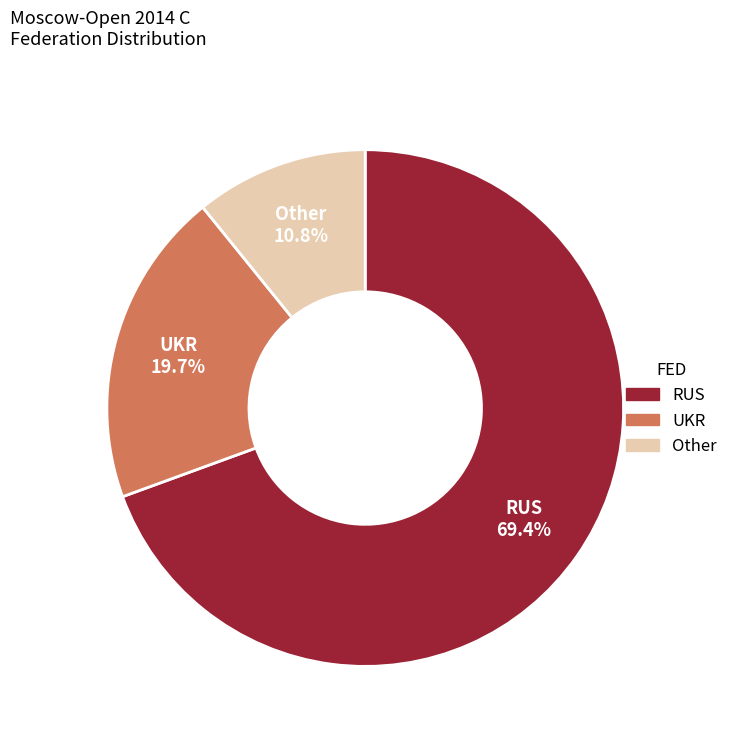

Which category has the smallest portion of the pie?

Other